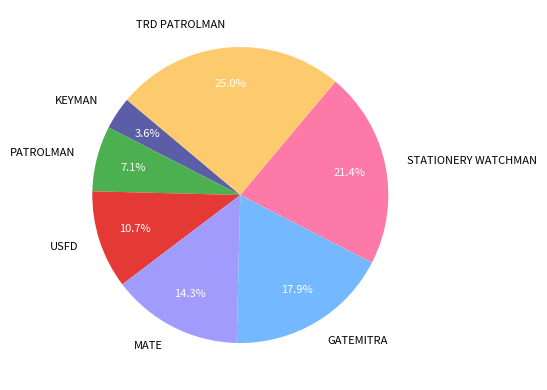

How much of the chart is everything except GATEMITRA?

82.1%